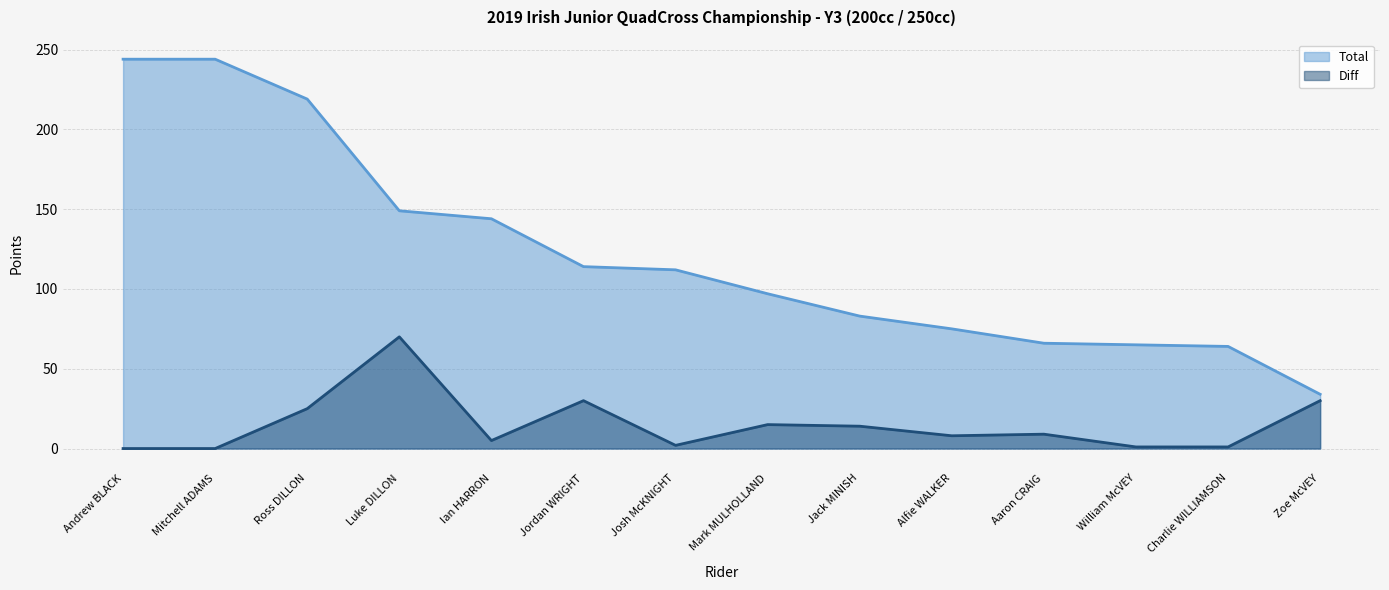

What is the difference between the highest and lowest values at Aaron CRAIG?

57